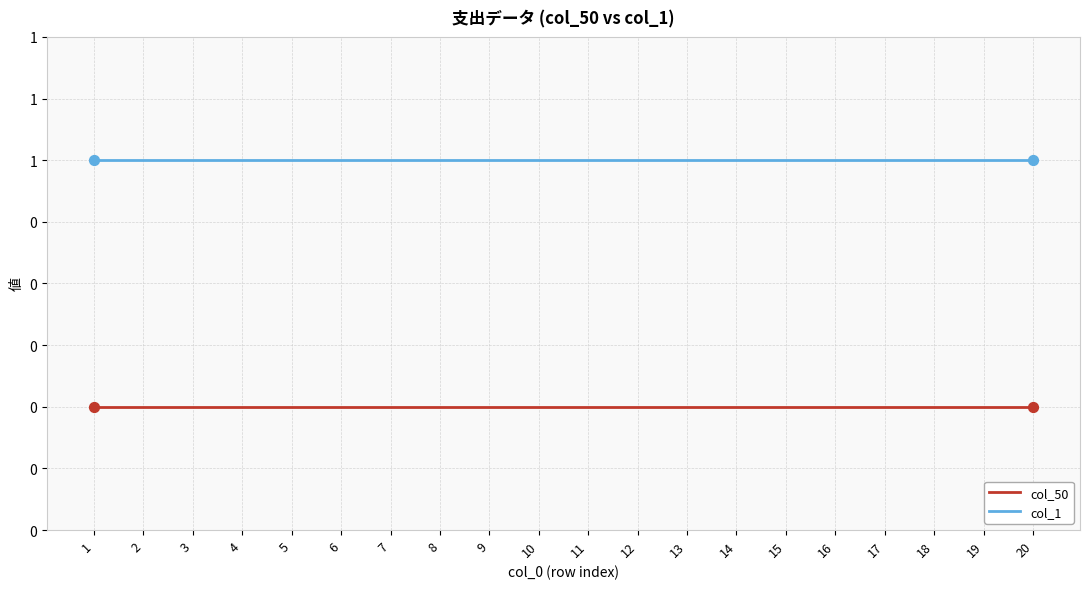

What are all the series names shown in the legend?

col_50, col_1